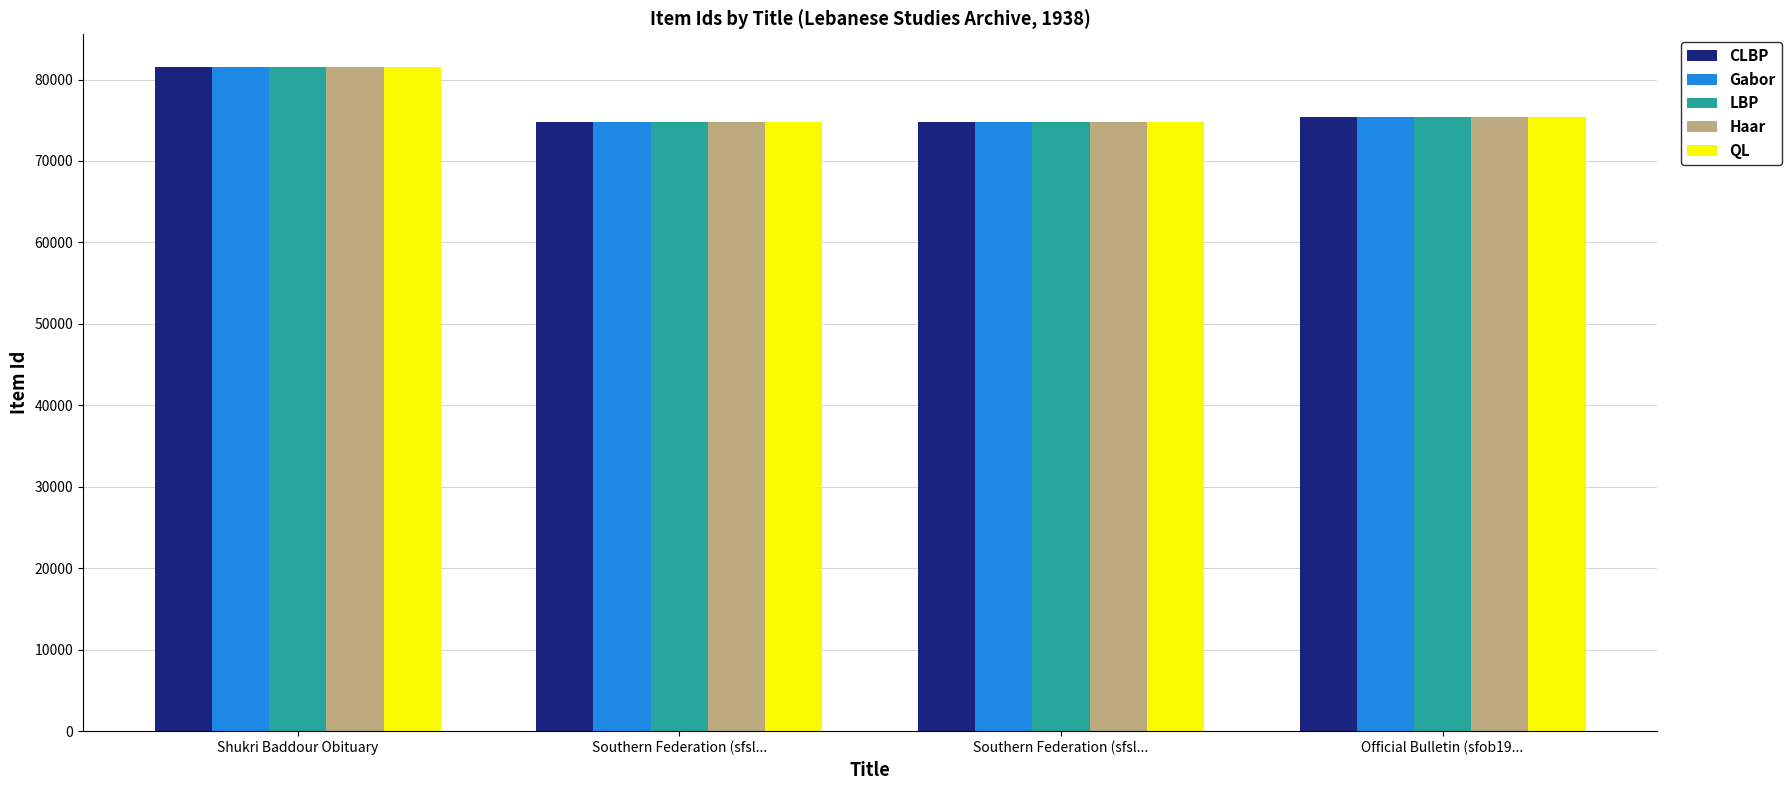

Rank the series at Southern Federation (sfsl... from lowest to highest value.

CLBP, Gabor, LBP, Haar, QL